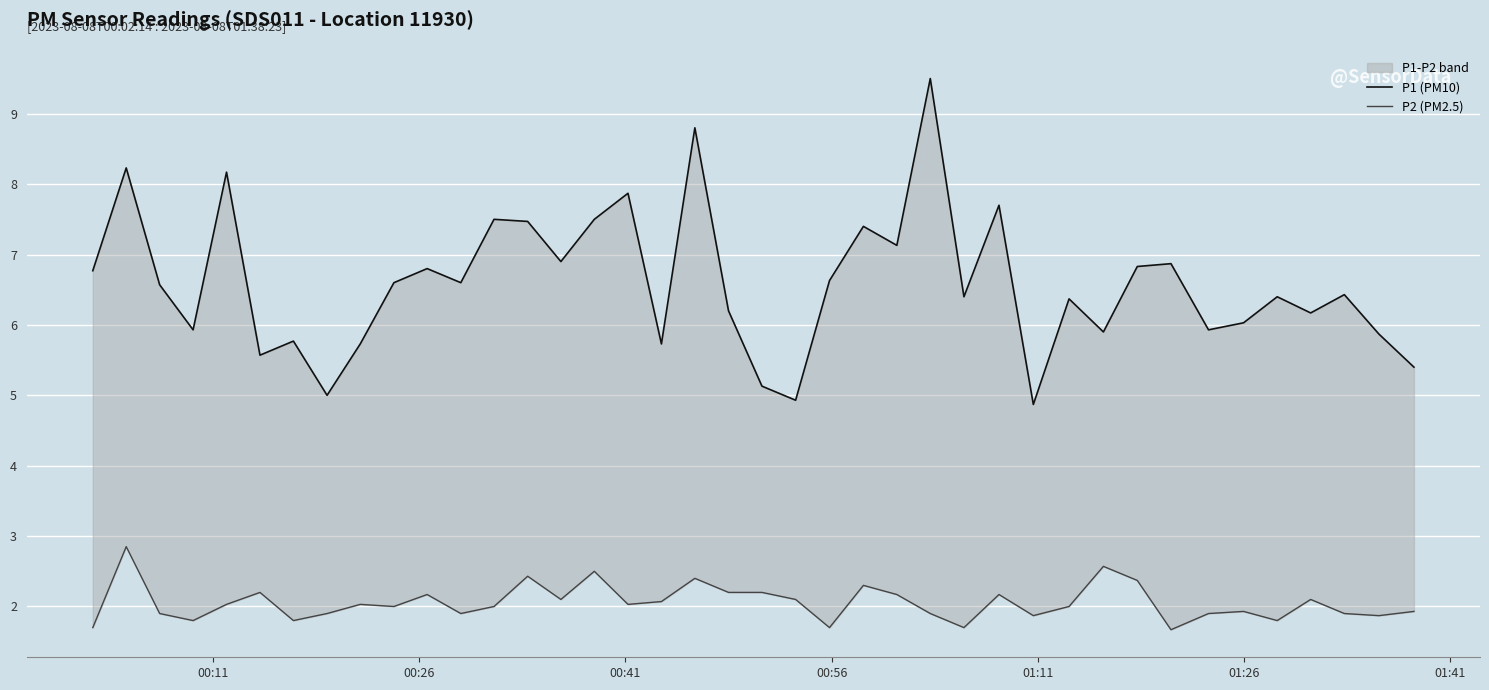

The P2 (PM2.5) series shows 2.5 at 33. True or false?

False